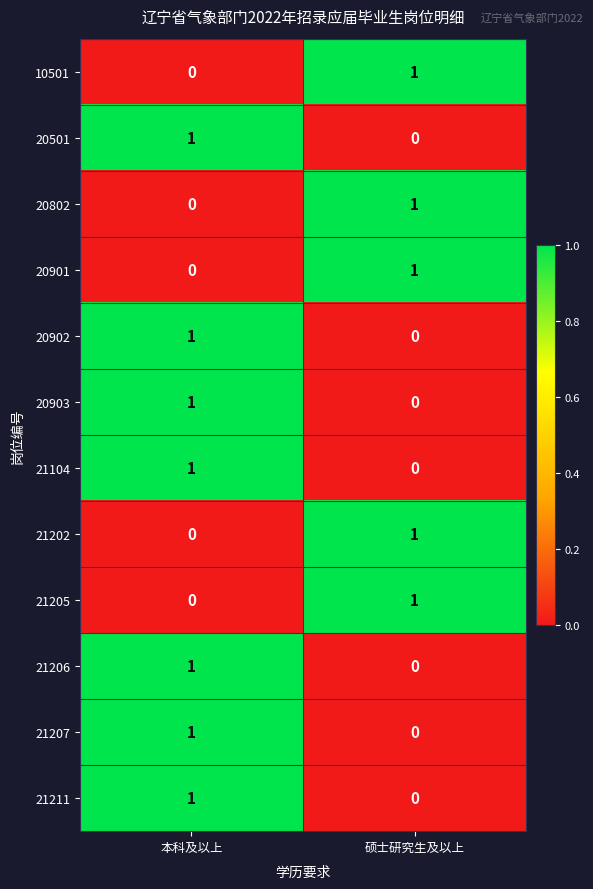

Is it true that 21207 equals 0 at 硕士研究生及以上?

True